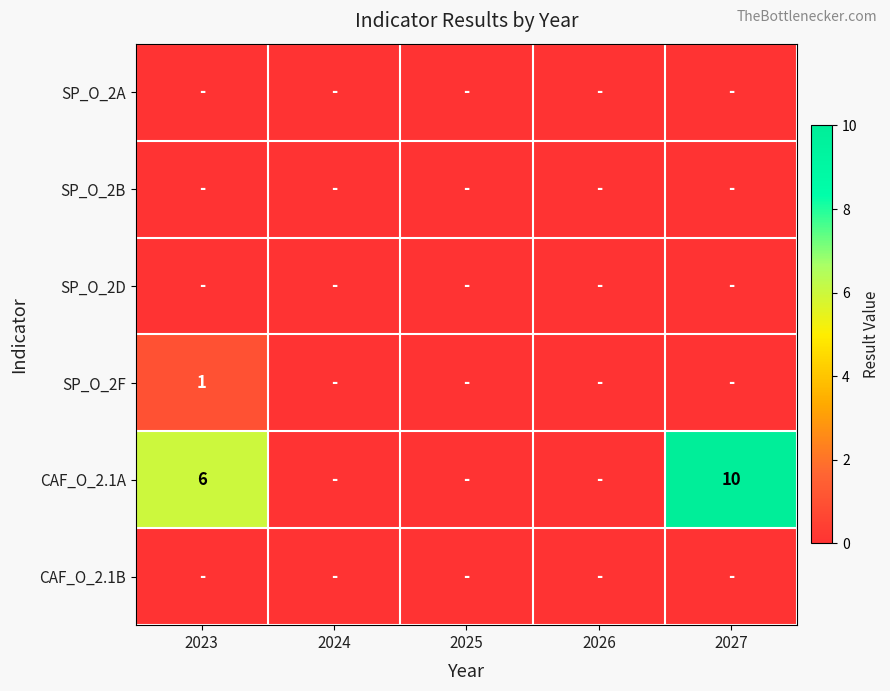

What is the maximum value shown in the chart?

10